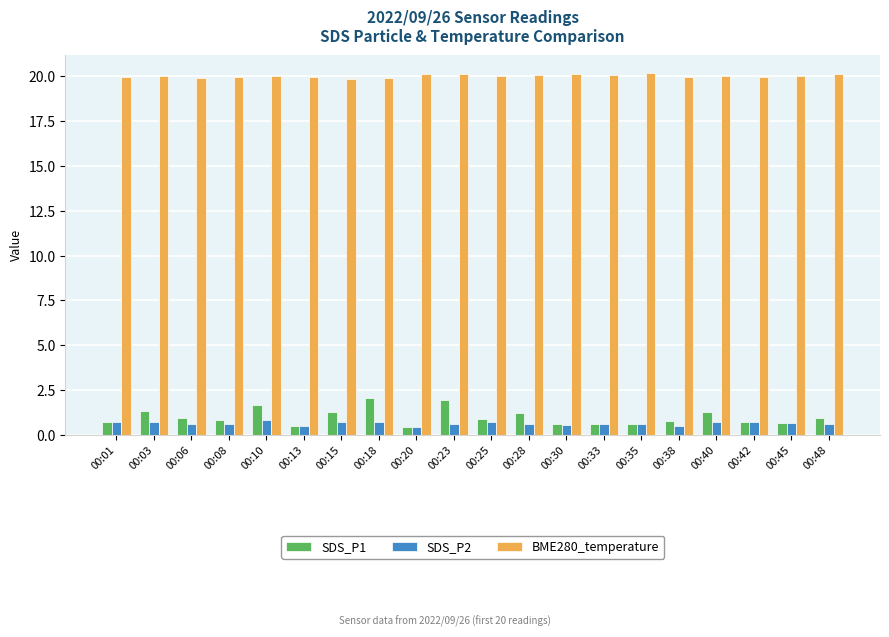

What is the difference between the highest and lowest values at 00:10?

19.2